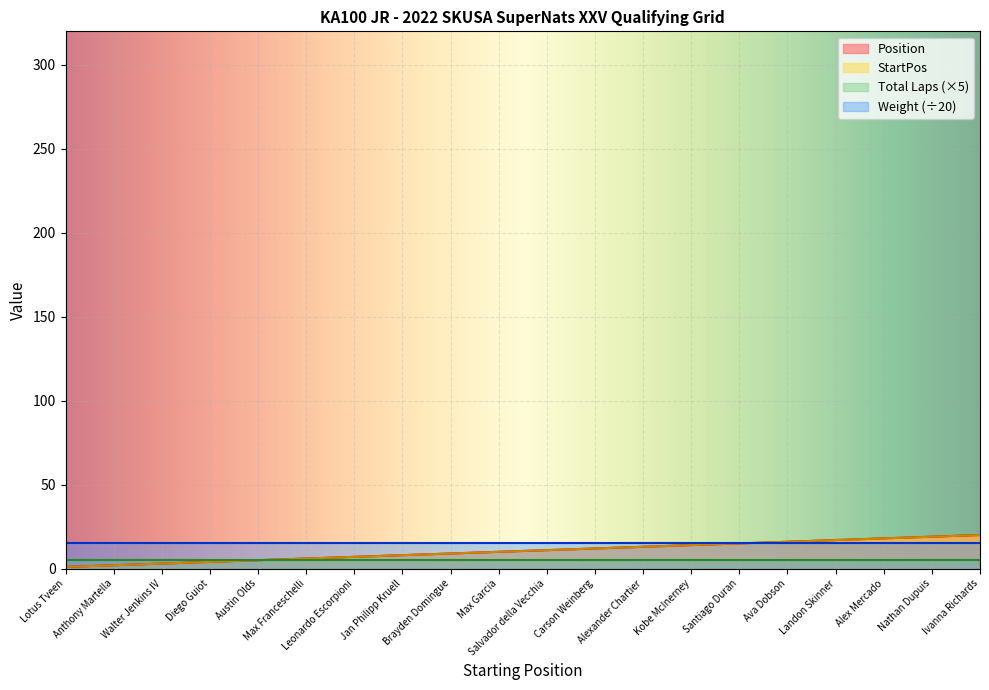

True or false: StartPos and Position intersect in this chart.

False